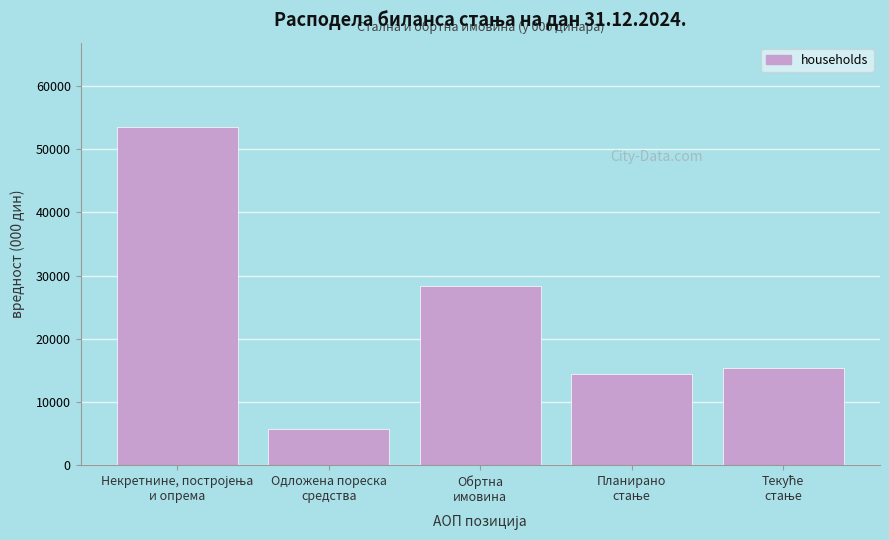

Reading left to right, transcribe all the data shown in this chart.

53474	5801	28417	14503	15436